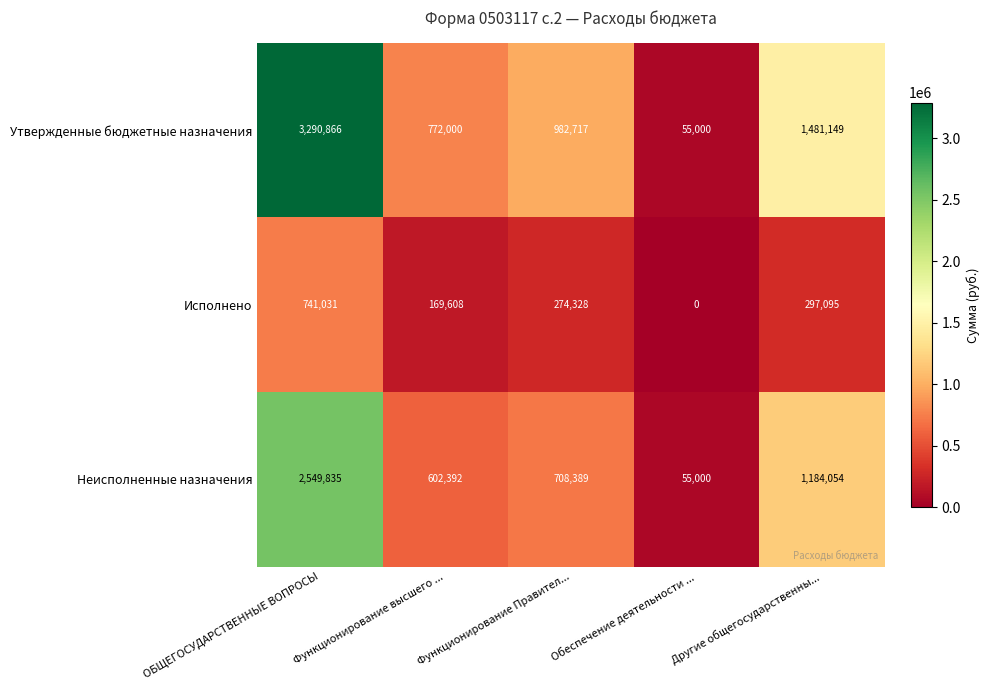

At which category is the sum across all series the highest?

ОБЩЕГОСУДАРСТВЕННЫЕ ВОПРОСЫ